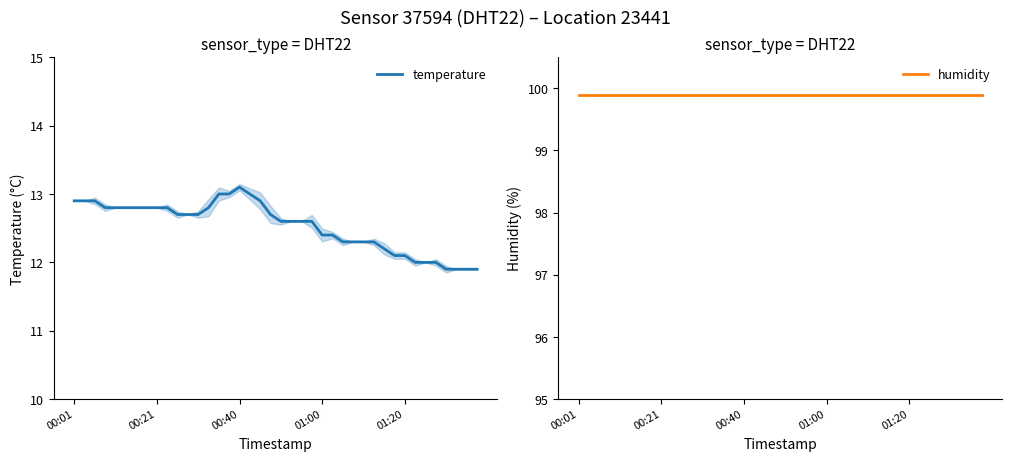

What is the minimum value for temperature?

11.9